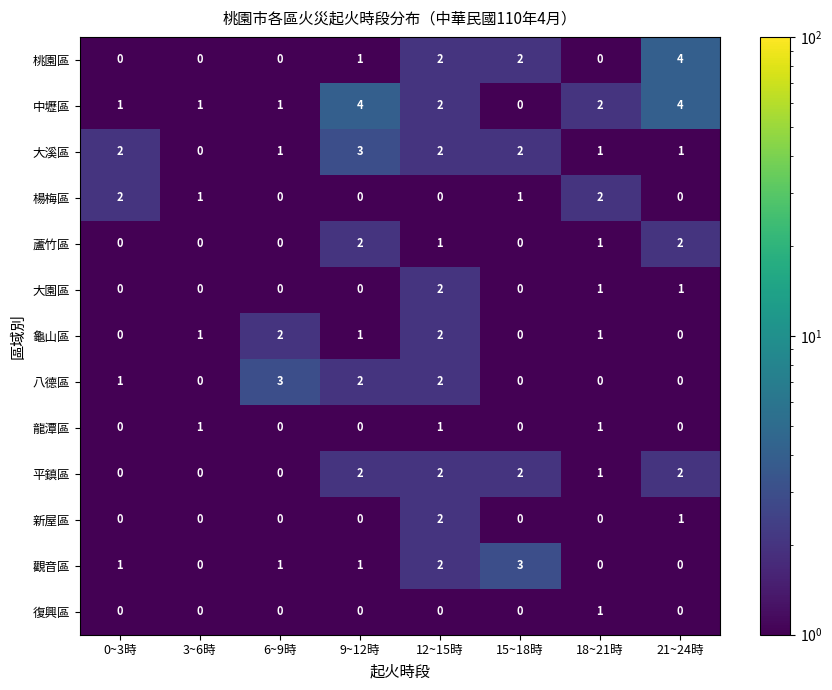

How many distinct data groups are displayed?

13